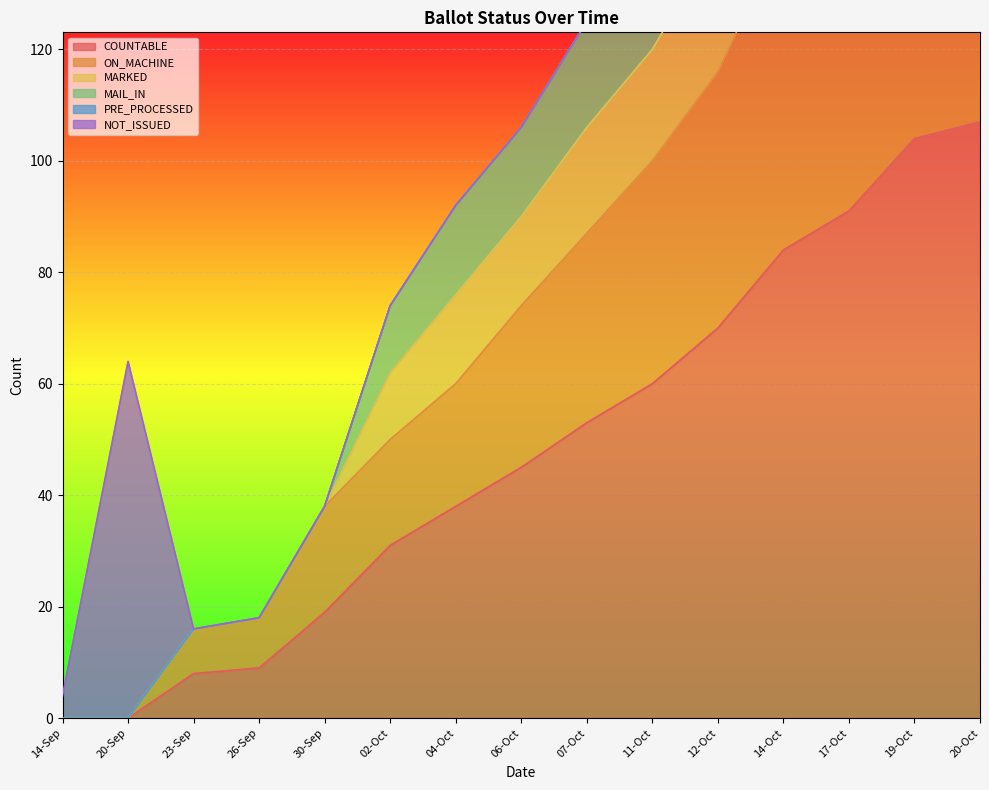

What is the label of the 6th point from the right?

11-Oct